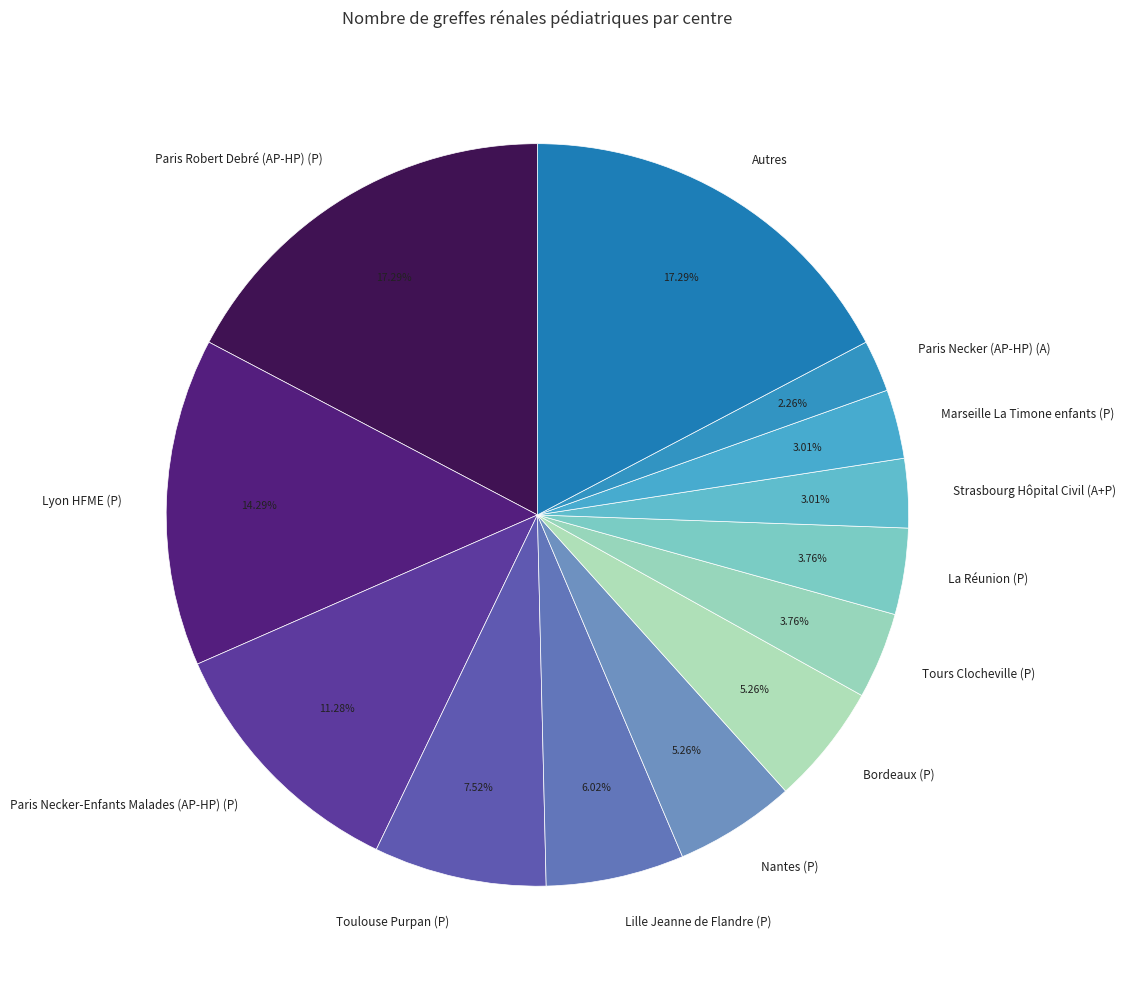

Which category has the smallest portion of the pie?

Paris Necker (AP-HP) (A)